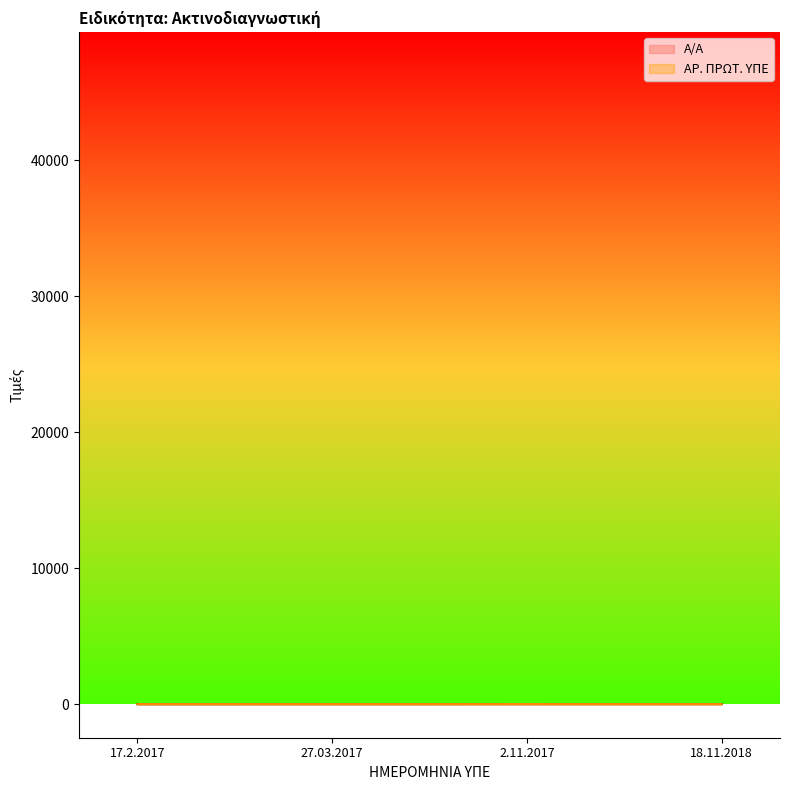

What is the label of the 2nd point from the right?

2.11.2017